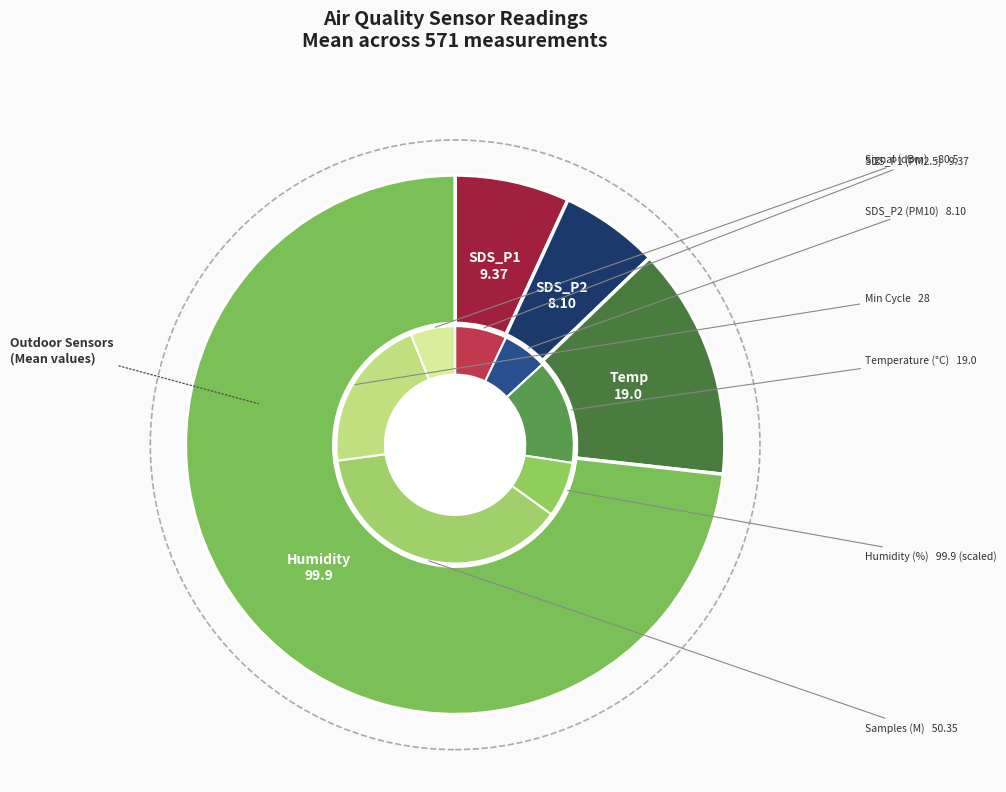

To the nearest percent, what is the combined percentage of SDS_P2 and PMS_P1?

6%